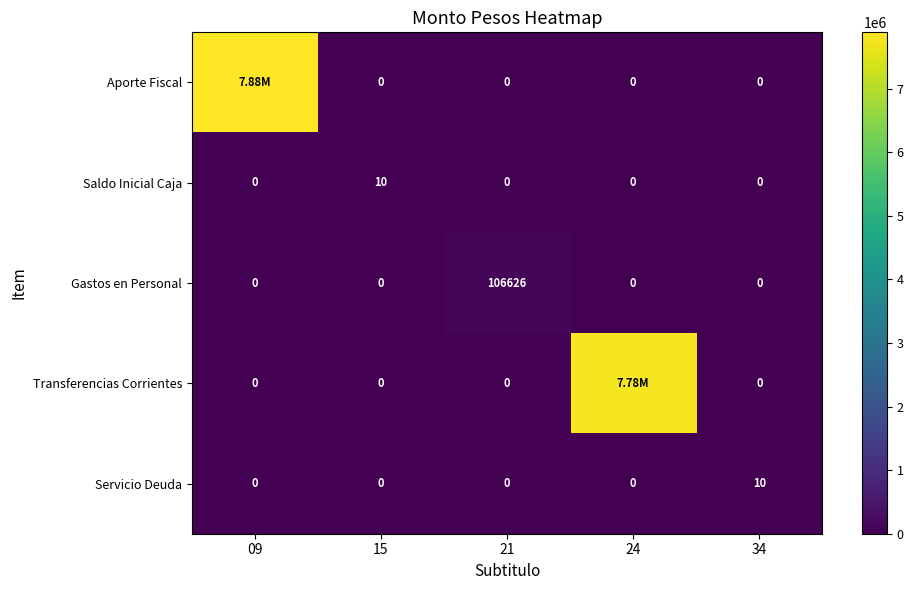

What is the difference between the highest and lowest values at 34?

10